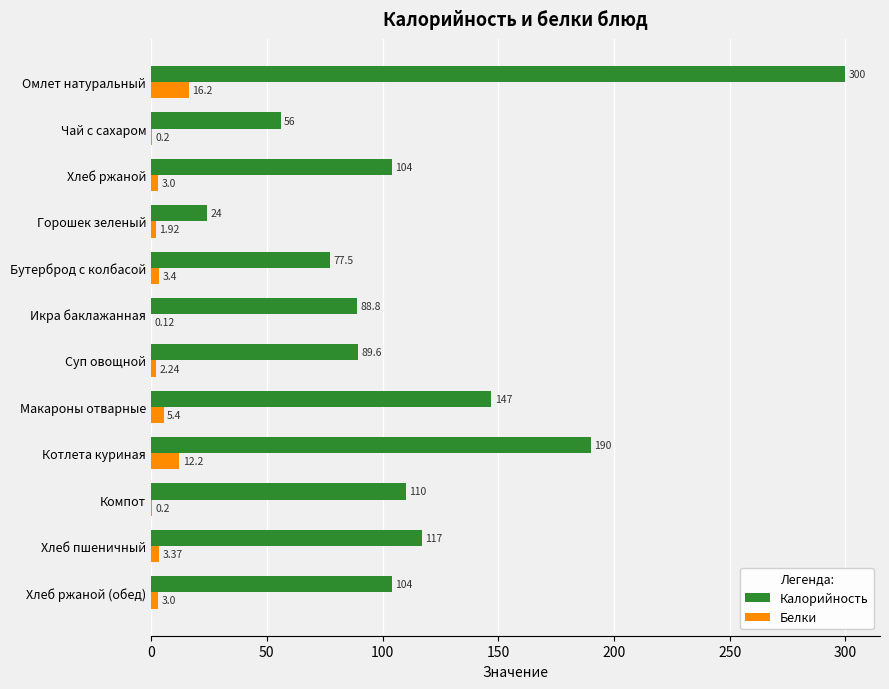

At which category does the chart reach its peak across all series?

Омлет натуральный